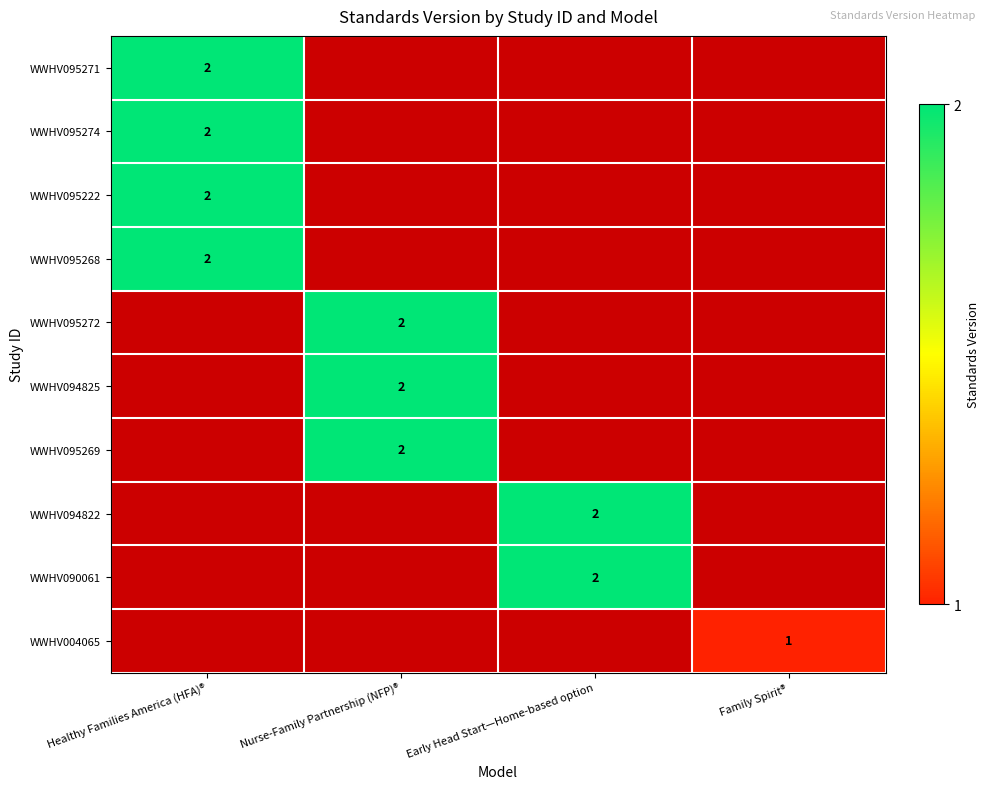

The value of WWHV004065 at Family Spirit® is 2. True or false?

False